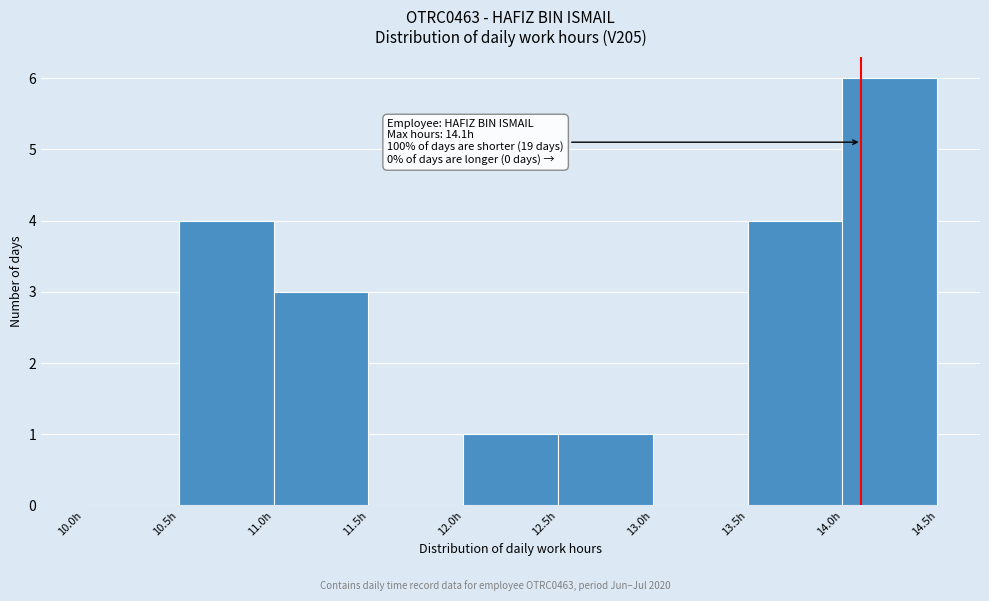

Over which range of the x-axis is the bar tallest?

14.0 to 14.5